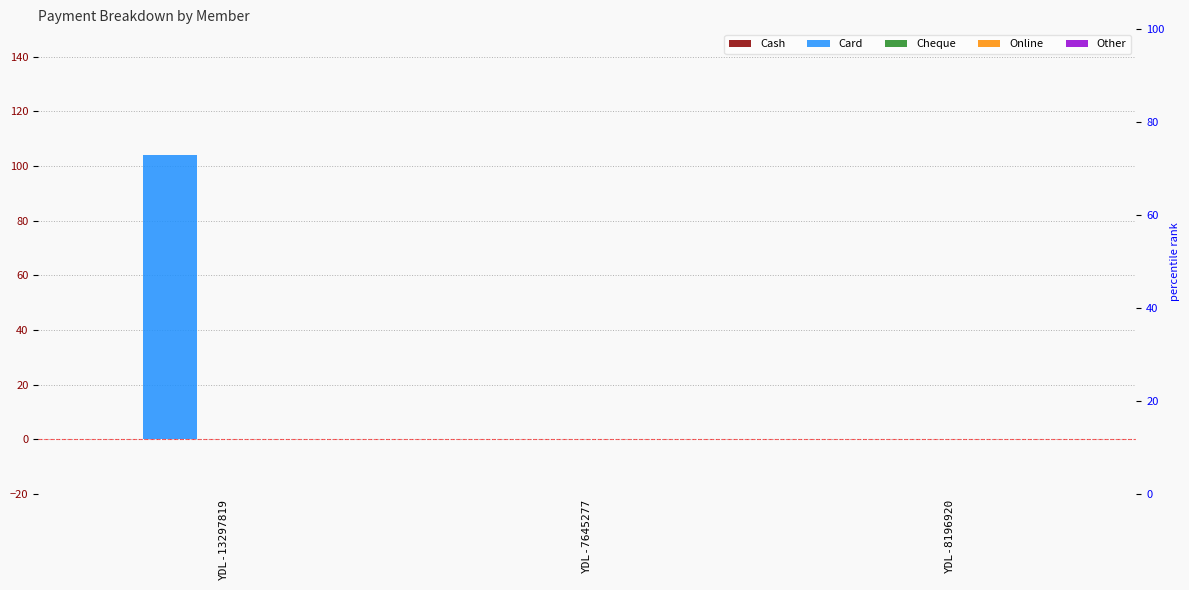

Reading left to right, extract all data points from this chart.

Cash: YDL-13297819=0	YDL-7645277=0	YDL-8196920=0
Card: YDL-13297819=104	YDL-7645277=0	YDL-8196920=0
Cheque: YDL-13297819=0	YDL-7645277=0	YDL-8196920=0
Online: YDL-13297819=0	YDL-7645277=0	YDL-8196920=0
Other: YDL-13297819=0	YDL-7645277=0	YDL-8196920=0